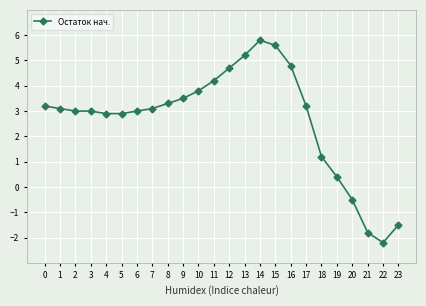

What is the value of the 6th point from the left?

2.9